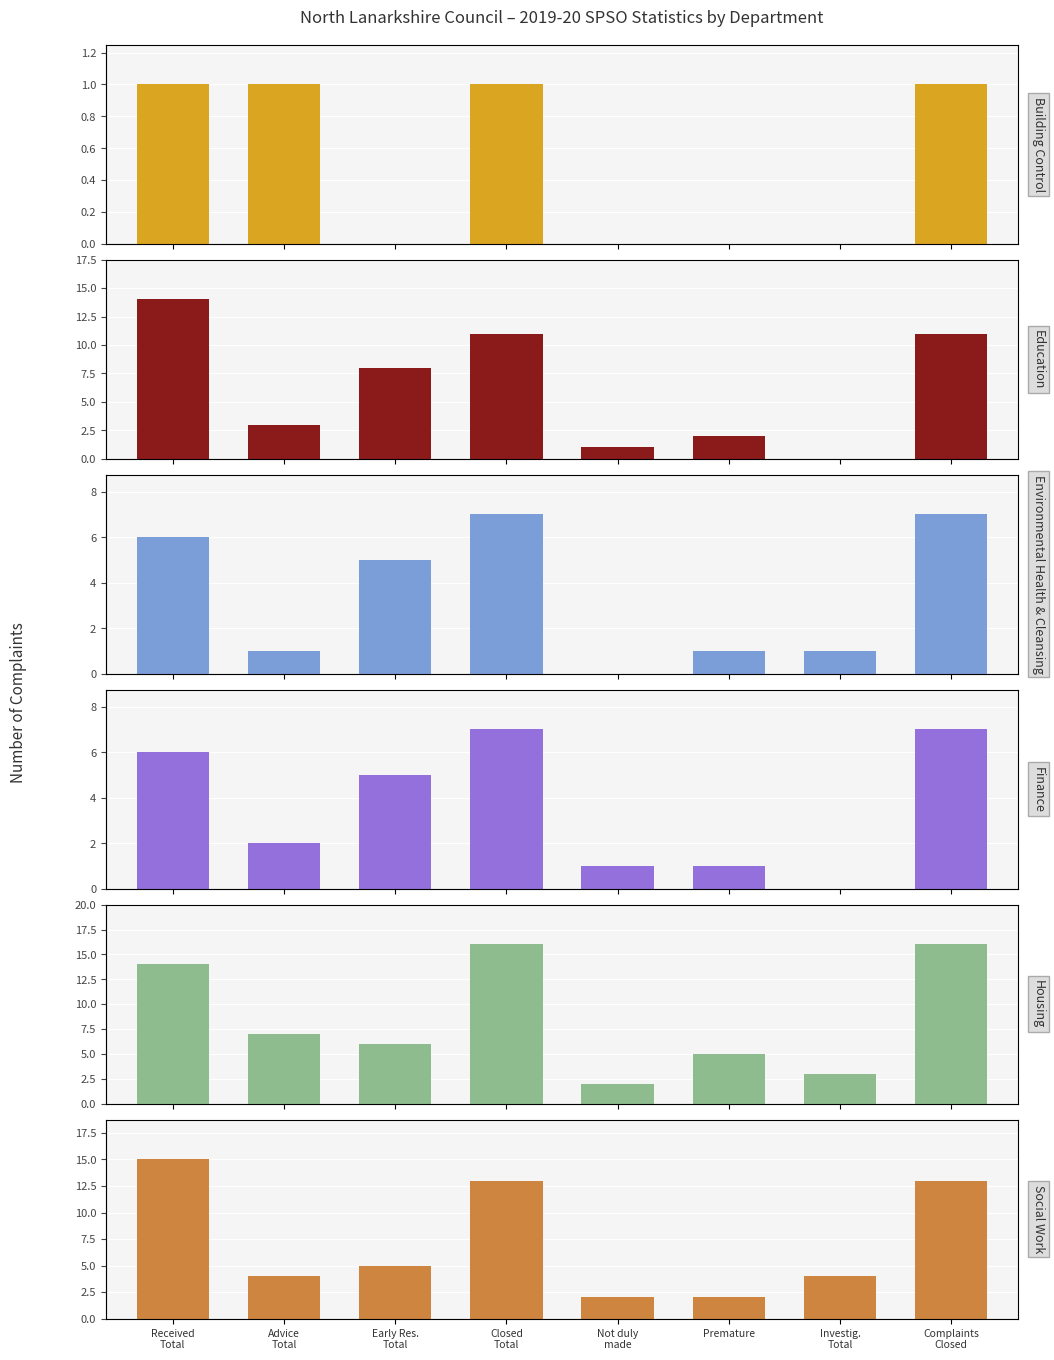

At which category does the chart reach its minimum across all series?

Early Res.
Total